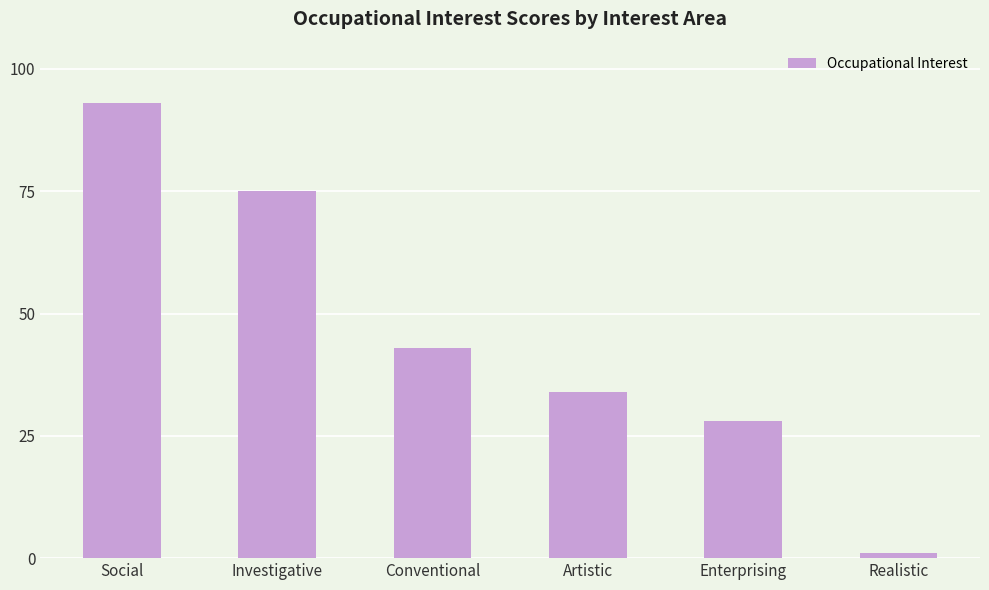

How many bars are there in total?

6